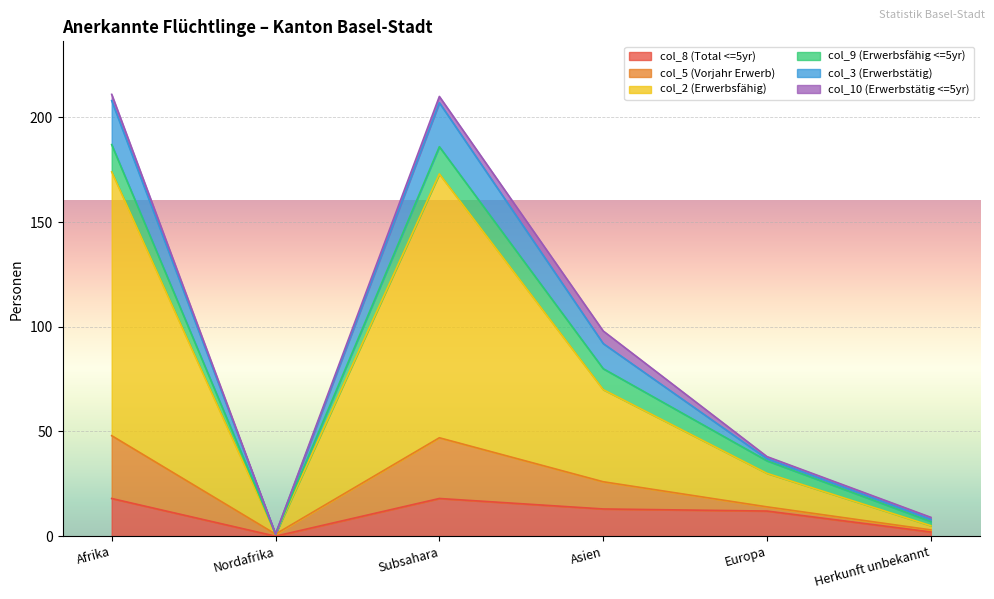

Is it true that col_8 (Total <=5yr) equals 13 at Asien?

True